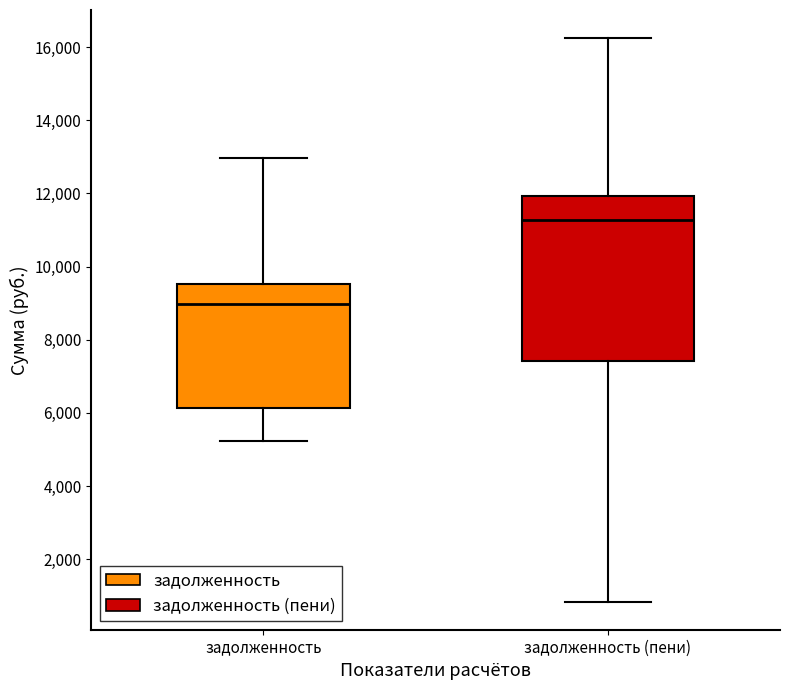

Comparing the boxes themselves (not the whiskers), which one is the tallest?

задолженность (пени)